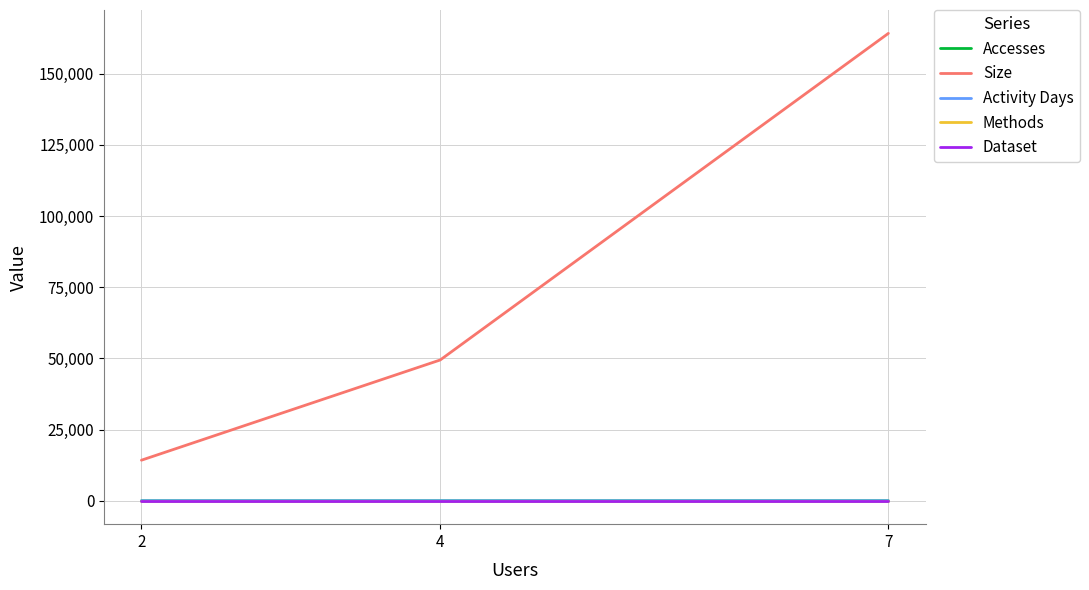

Where is Dataset nearest to the value 1?

7